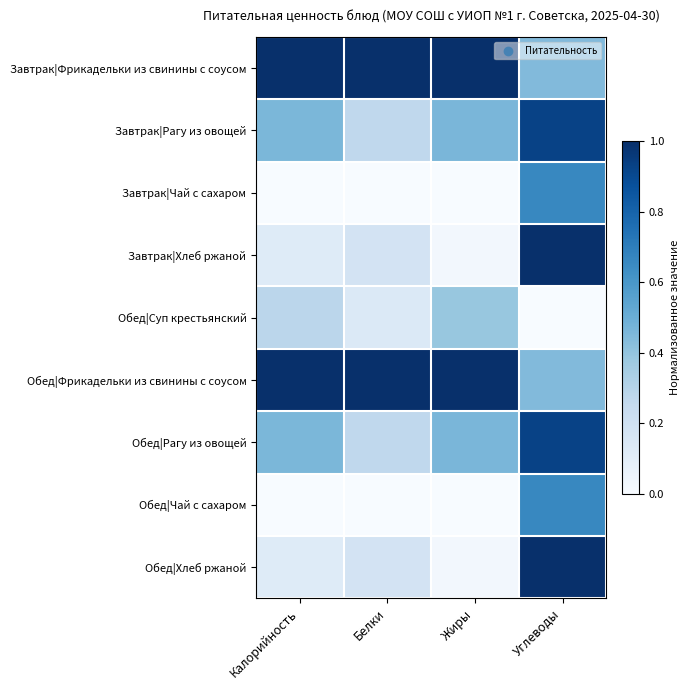

What is the difference between the highest and lowest values at Белки?

1.0